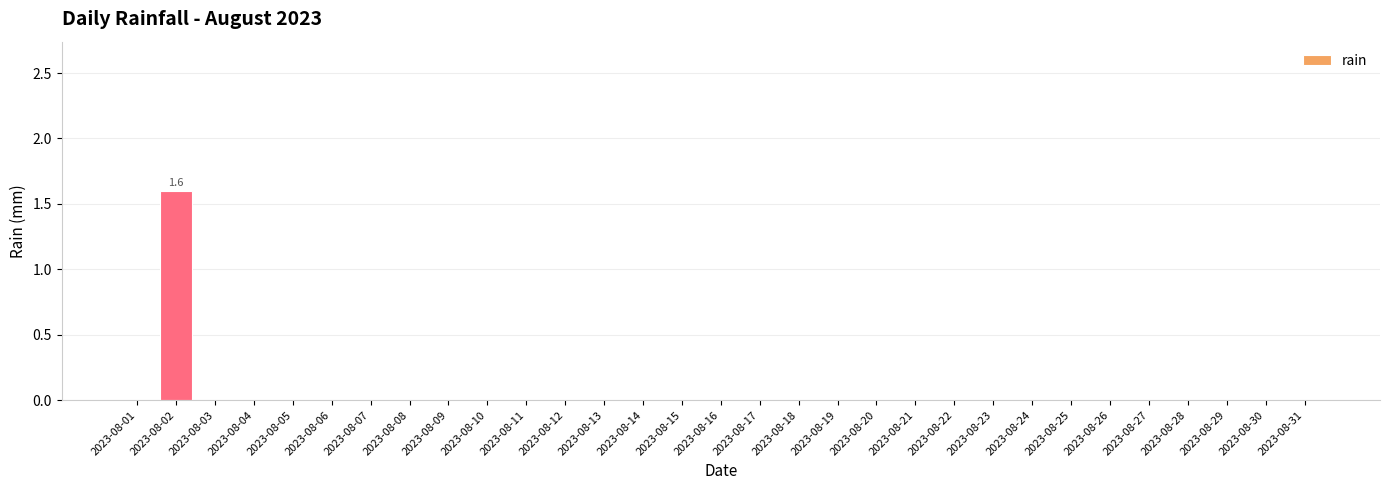

Are the bars horizontal?

No